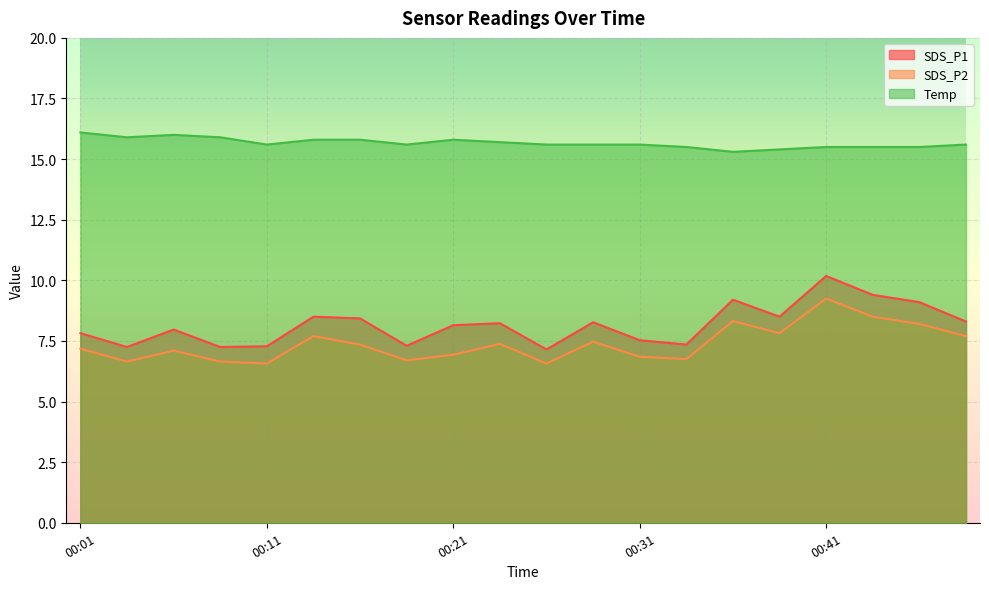

At how many categories does at least one series exceed 11?

20